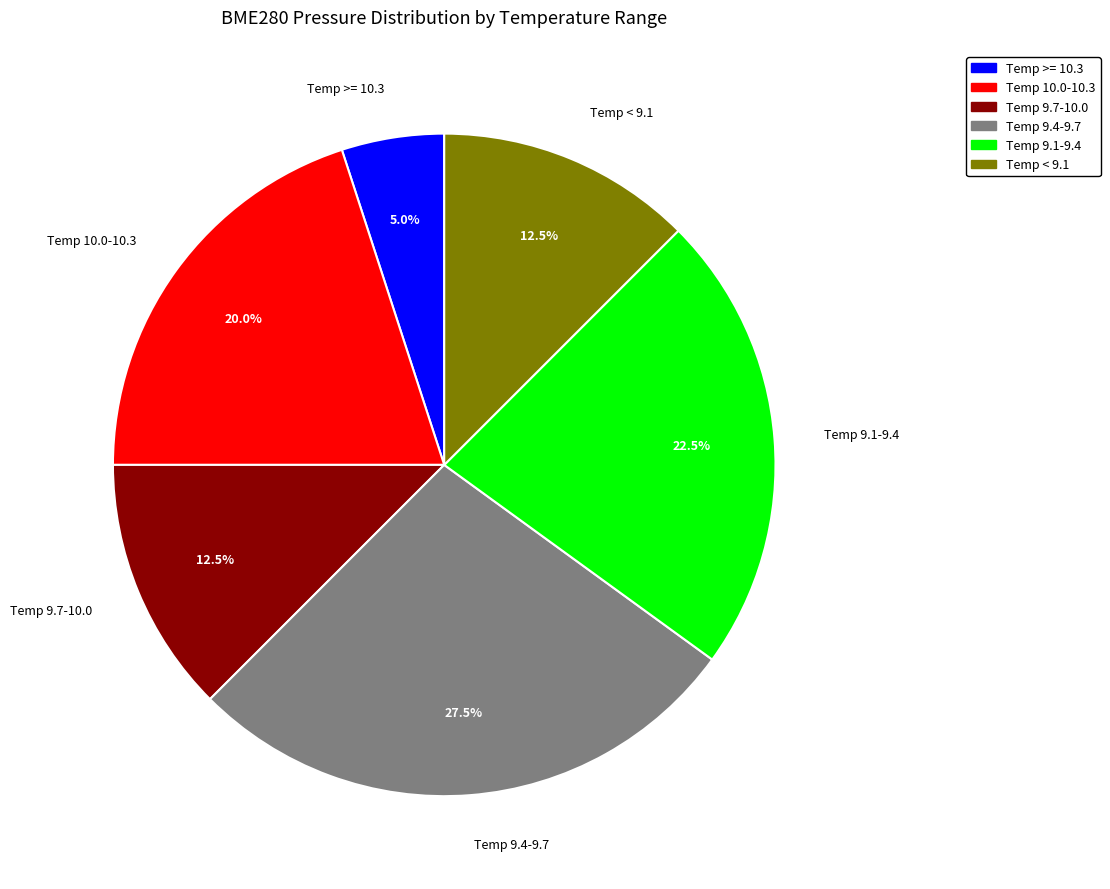

To the nearest percent, what is the average slice percentage?

17%